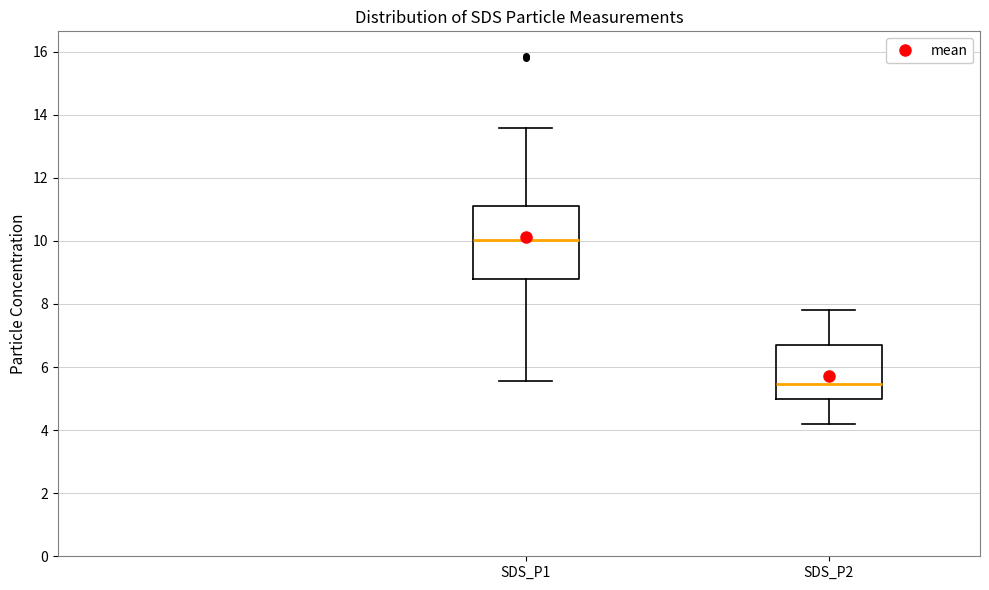

Where does the median line of the box for SDS_P1 sit on the y-axis? The values are not printed on the chart, so give them approximately, as read against the axis.

10.0